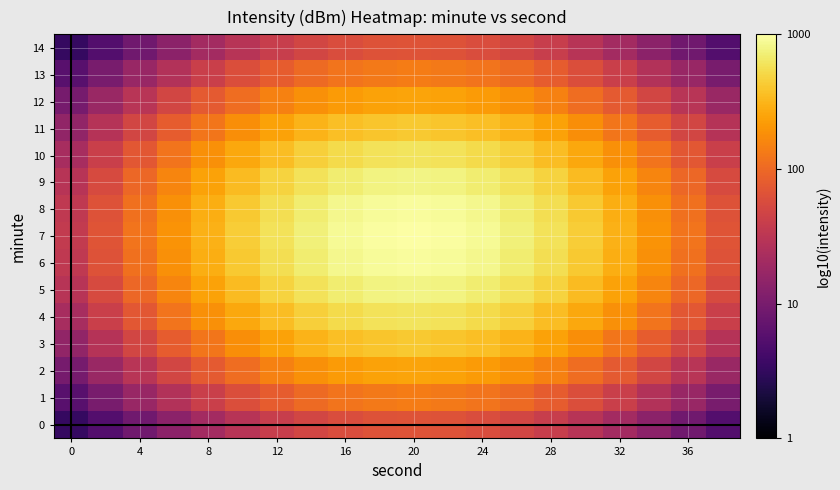

Count the number of categories in the chart.

20